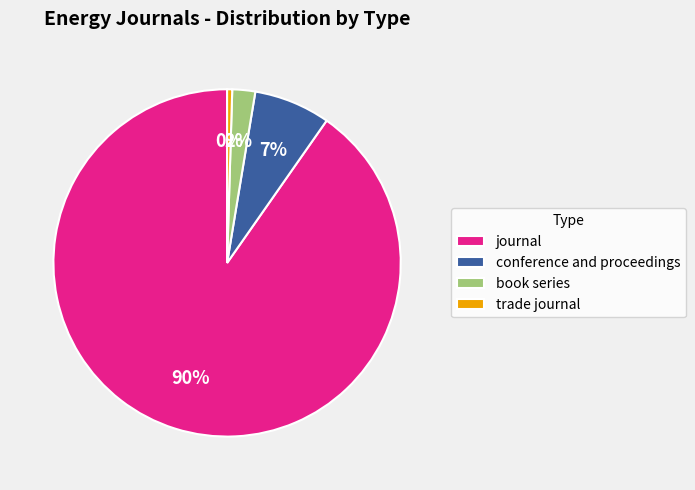

The journal slice represents 99% of the pie. True or false?

False